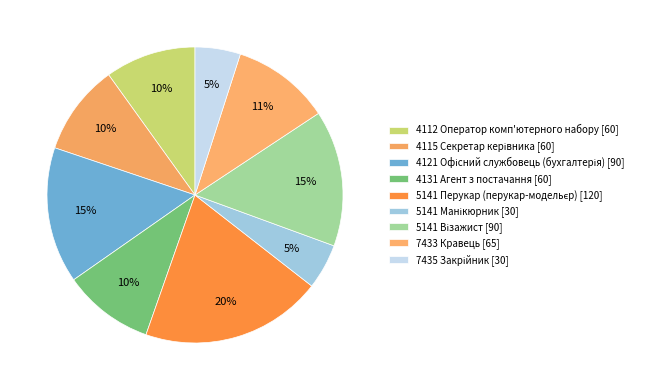

Which slice is the largest?

5141 Перукар (перукар-модельєр)